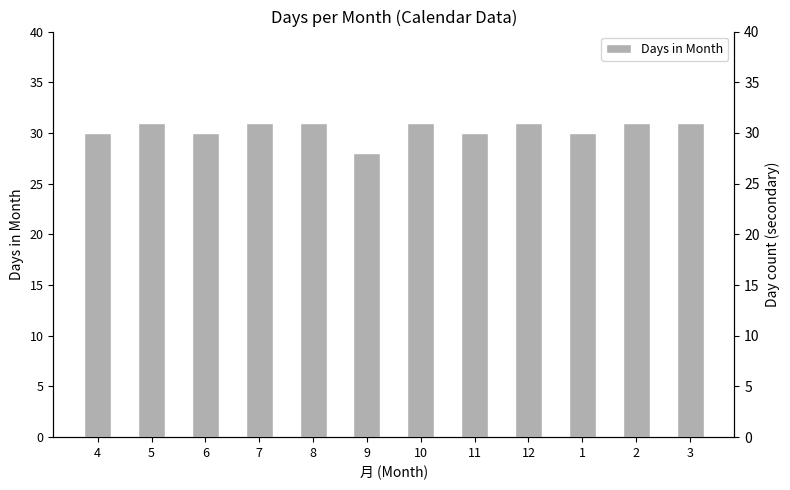

What value does the data have at 10?

31